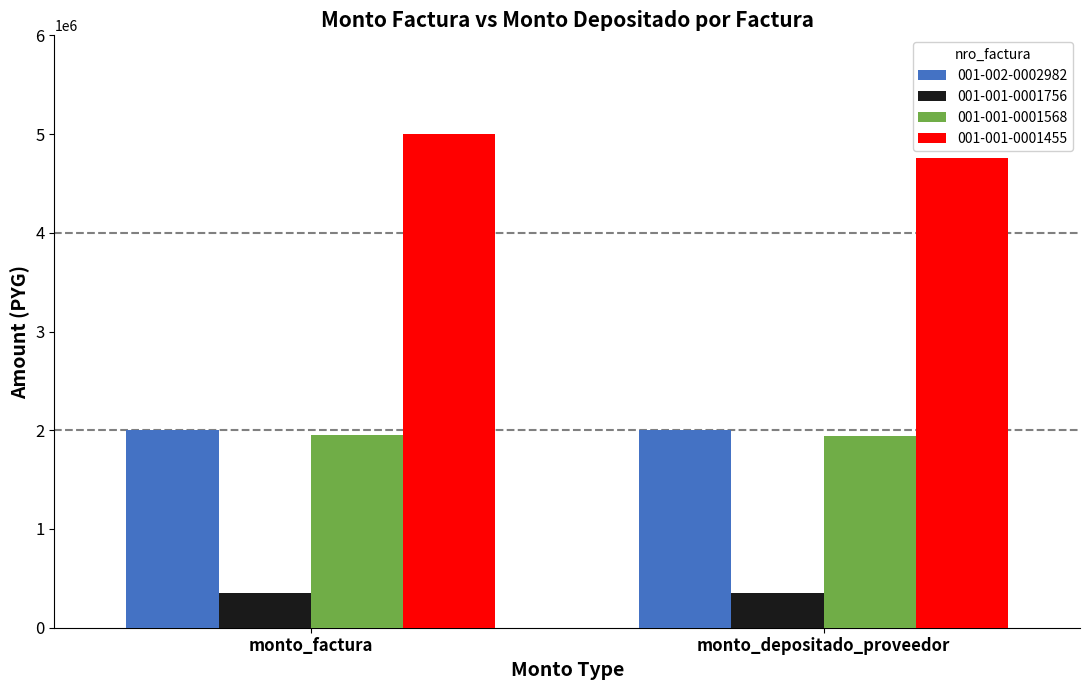

At monto_factura, list the series in order from smallest to largest.

001-001-0001756, 001-001-0001568, 001-002-0002982, 001-001-0001455